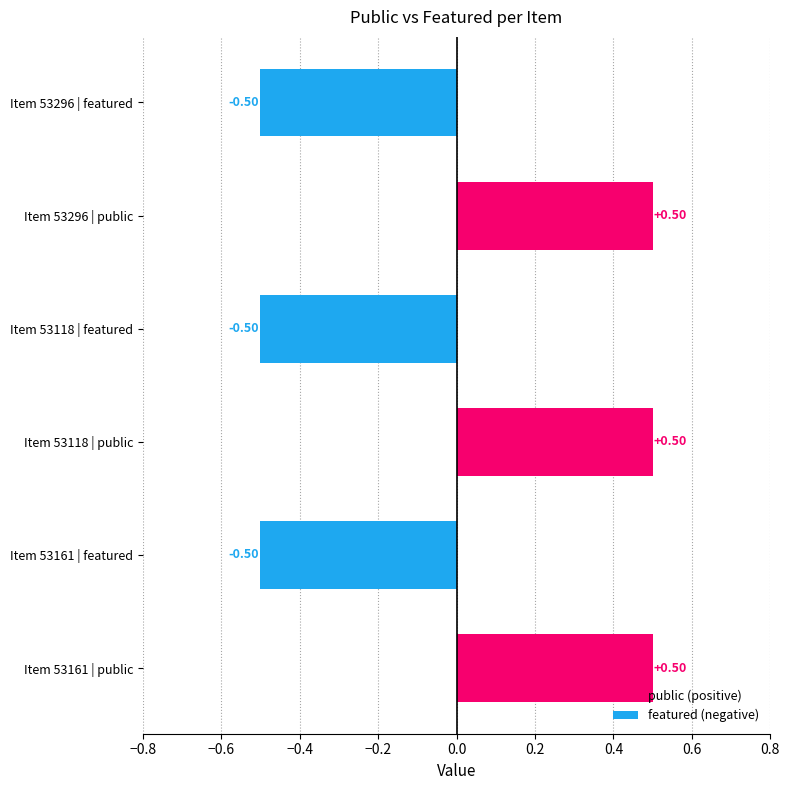

What is the spread (max minus min) of values at 53161?

1